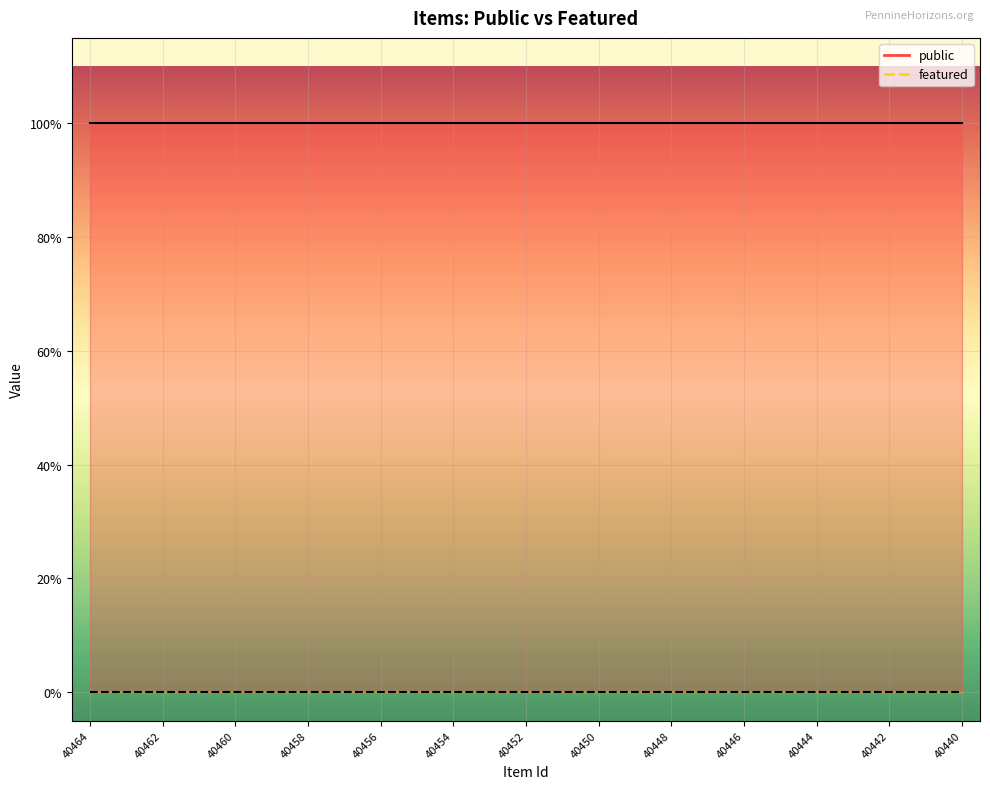

List the labels in order of public value, largest first.

40464, 40463, 40462, 40461, 40460, 40459, 40458, 40457, 40456, 40455, 40454, 40453, 40452, 40451, 40450, 40449, 40448, 40447, 40446, 40445, 40444, 40443, 40442, 40441, 40440